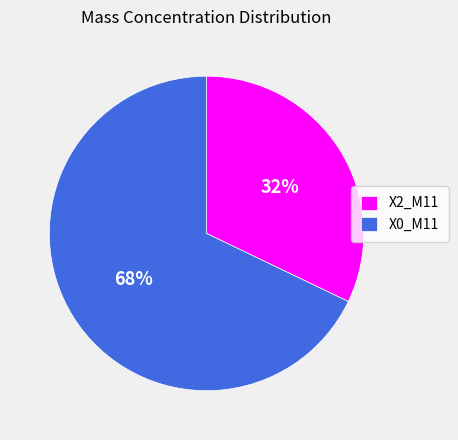

How many segments does this pie chart have?

2